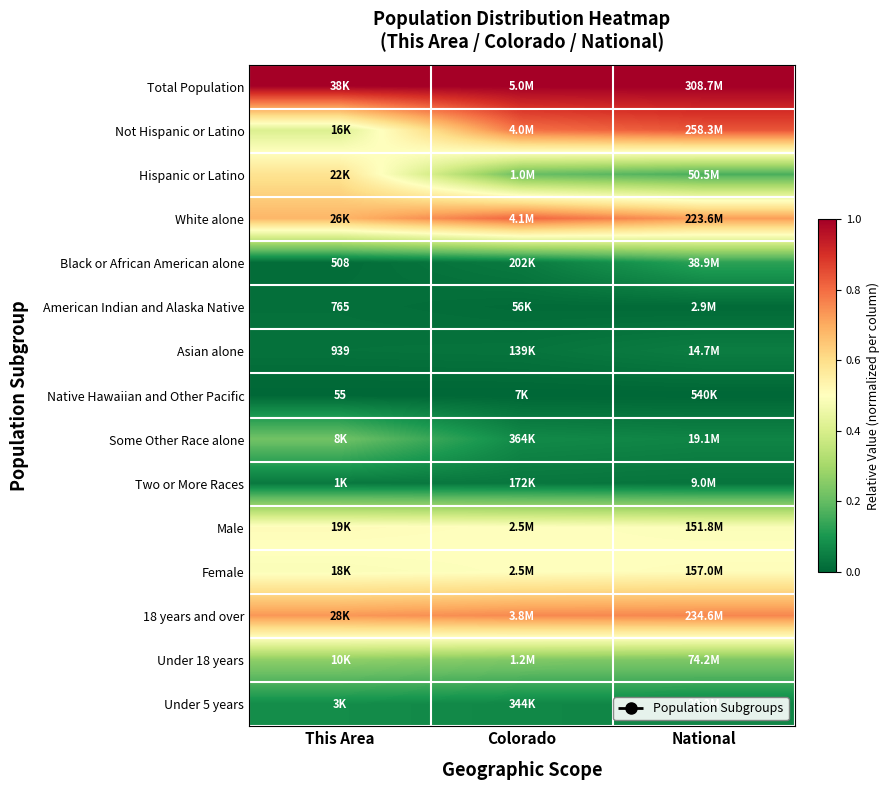

What is the greatest value displayed?

1.0